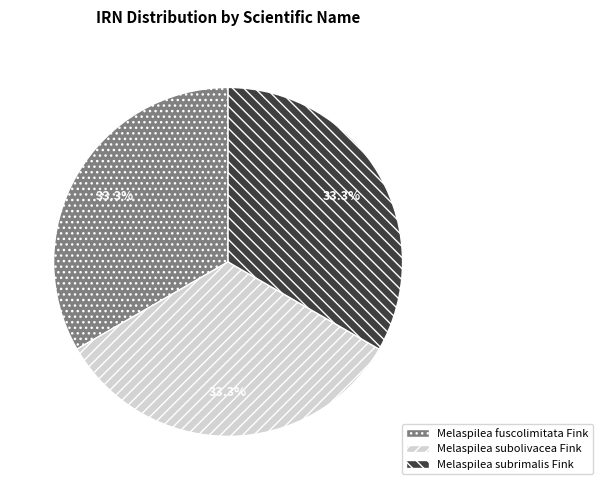

Count the number of slices in the pie.

3